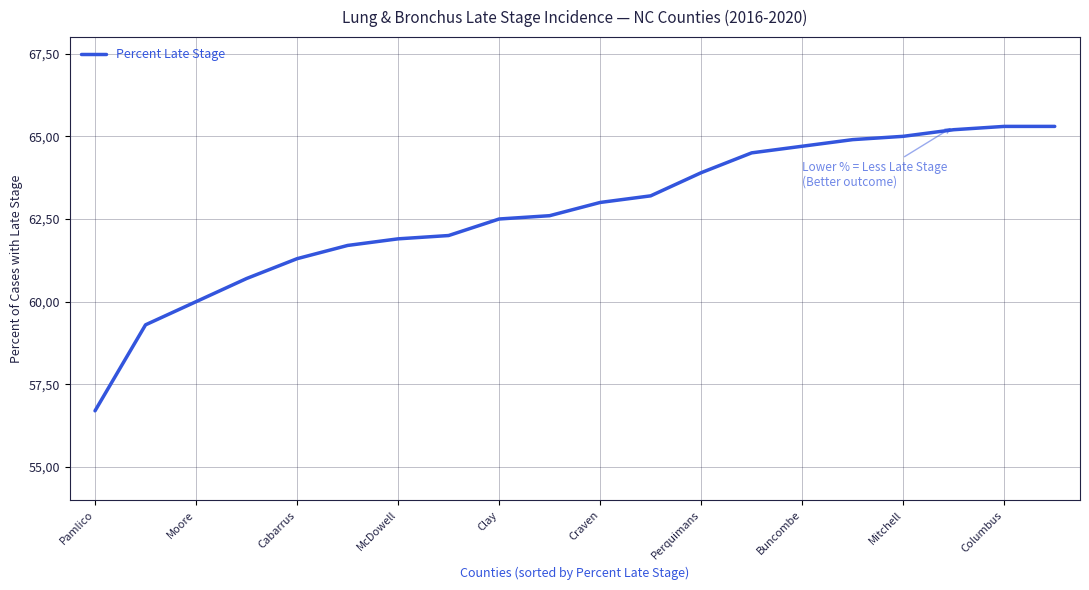

Is this an area chart (filled region under the line)?

No